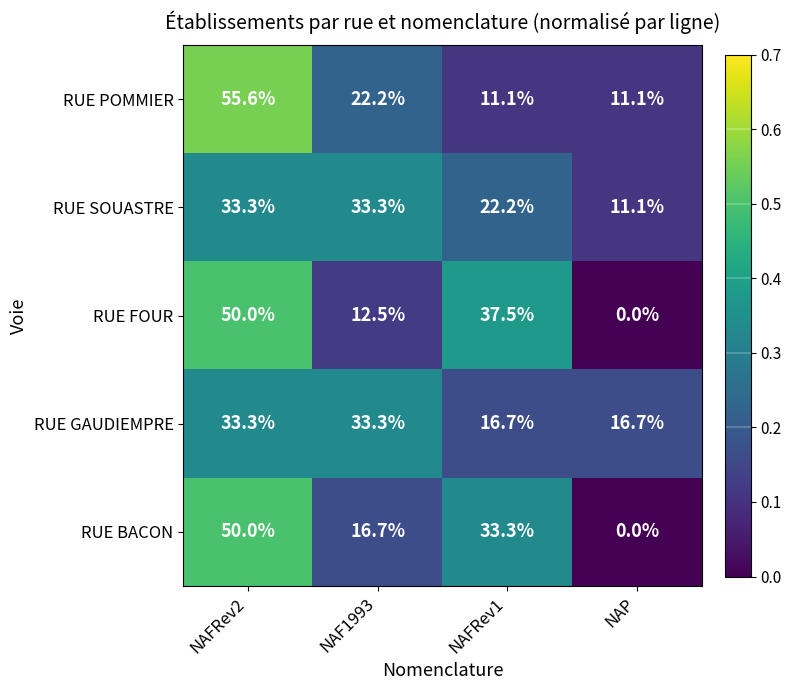

Between NAF1993 and NAFRev1, which series saw the biggest shift?

RUE FOUR